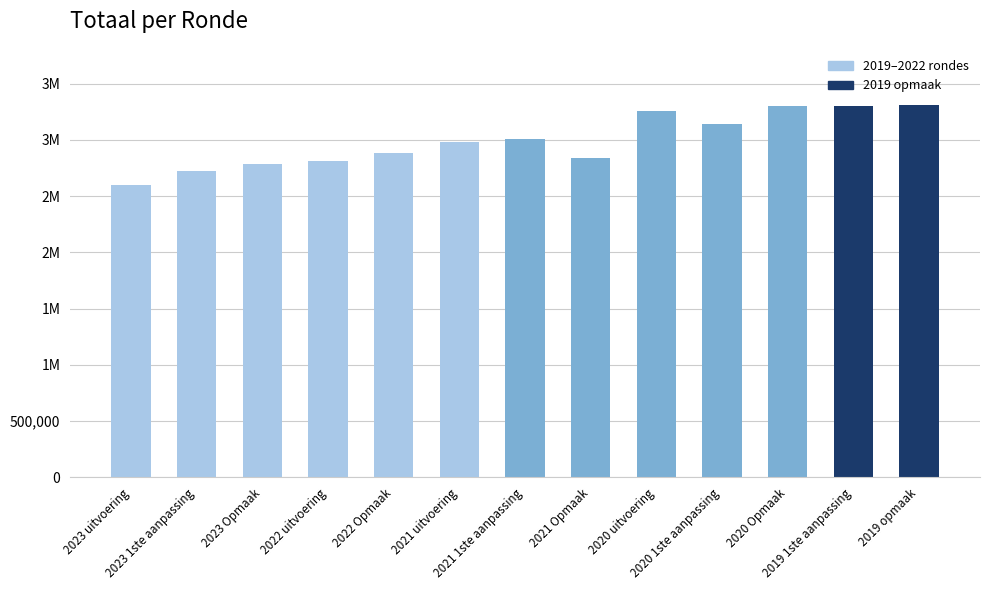

Rank the categories by value from highest to lowest.

2019 opmaak, 2019 1ste aanpassing, 2020 Opmaak, 2020 uitvoering, 2020 1ste aanpassing, 2021 1ste aanpassing, 2021 uitvoering, 2022 Opmaak, 2021 Opmaak, 2022 uitvoering, 2023 Opmaak, 2023 1ste aanpassing, 2023 uitvoering